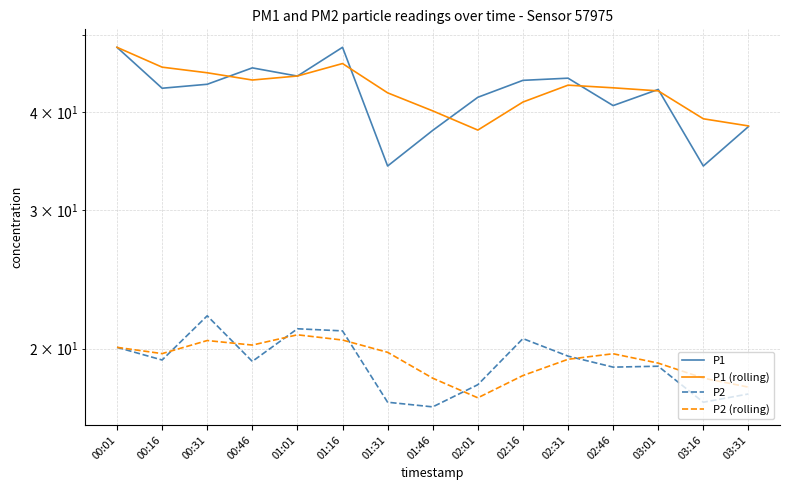

Rank the series by their maximum value, from lowest to highest.

P2 (rolling), P2, P1, P1 (rolling)